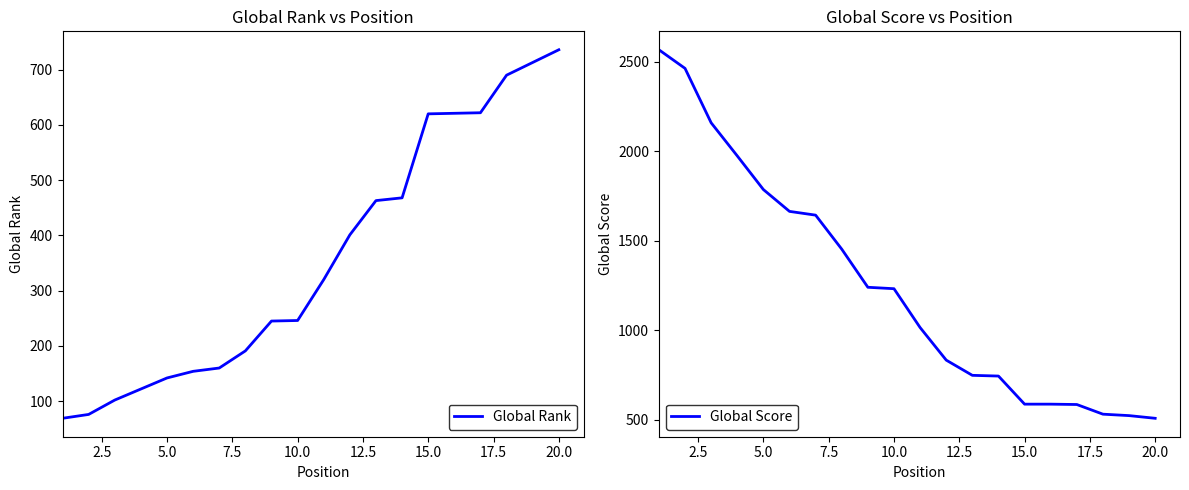

List the series in order of their overall mean, lowest first.

Global Rank, Global Score